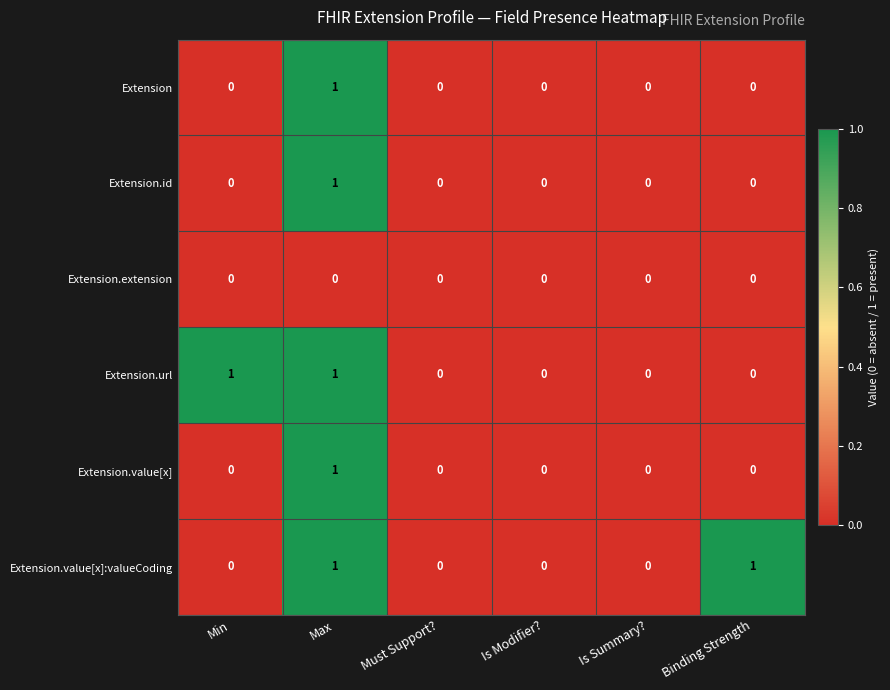

Which series changed the most between Min and Is Summary??

Extension.url